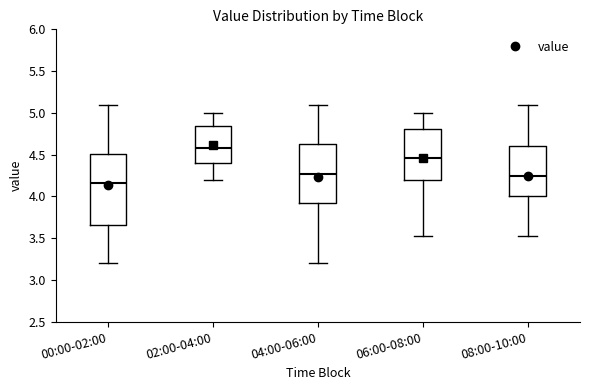

Reading left to right, read every box against the y-axis: the position of its median line, the range the box covers, and the ends of its whiskers. The values are not printed on the chart, so give them approximately, as read against the axis.

00:00-02:00: median 4.15, box 3.65 to 4.50, whiskers 3.20 to 5.10
02:00-04:00: median 4.60, box 4.40 to 4.85, whiskers 4.20 to 5.00
04:00-06:00: median 4.25, box 3.90 to 4.65, whiskers 3.20 to 5.10
06:00-08:00: median 4.45, box 4.20 to 4.80, whiskers 3.55 to 5.00
08:00-10:00: median 4.25, box 4.00 to 4.60, whiskers 3.55 to 5.10